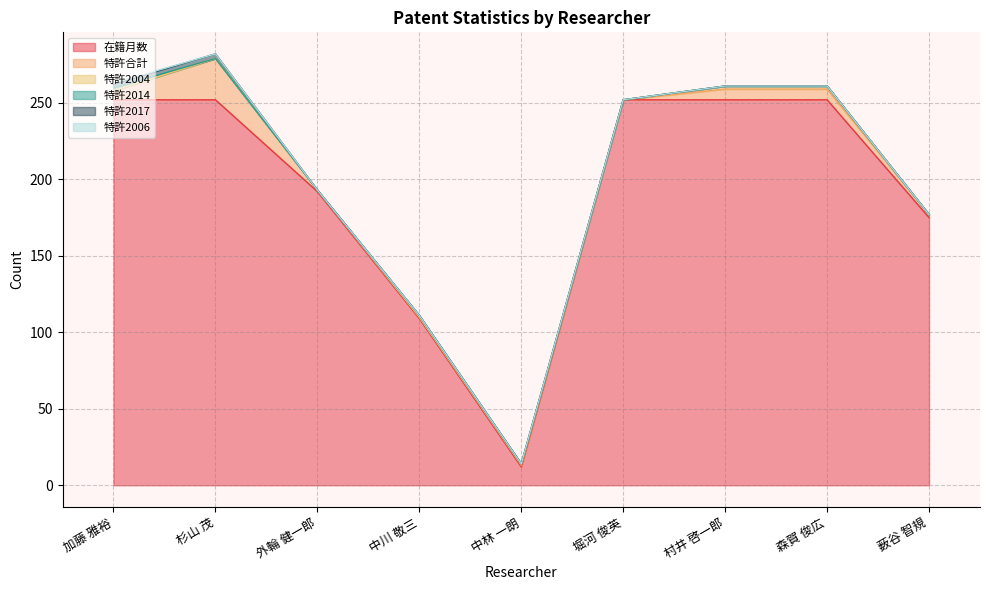

Reading left to right, transcribe all the data shown in this chart.

在籍月数: 252	252	192	109	12	252	252	252	175
特許合計: 6	27	1	1	1	0	7	7	2
特許2004: 0	0	0	0	1	0	2	2	0
特許2014: 2	0	0	1	0	0	0	0	0
特許2017: 2	3	0	0	0	0	0	0	0
特許2006: 1	0	0	0	0	0	0	0	0